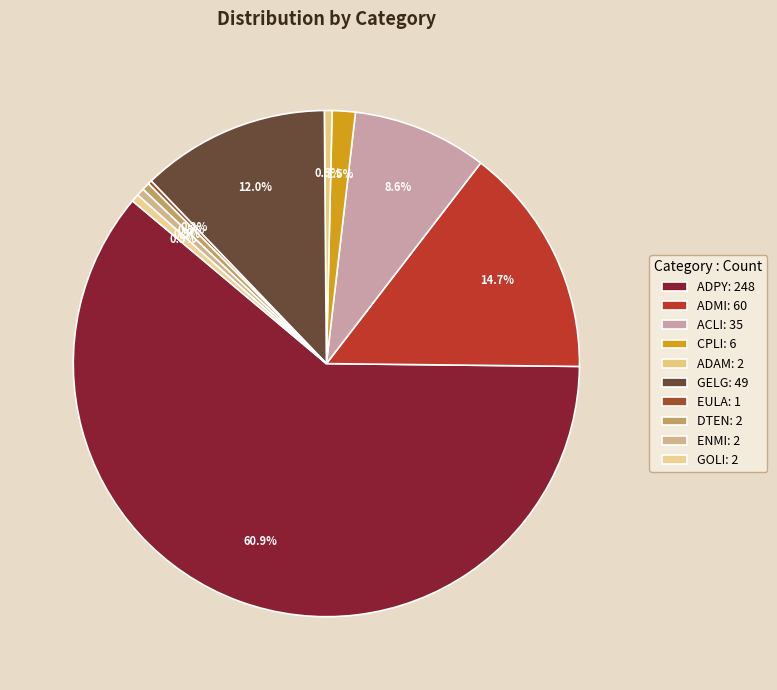

How many slices are in this pie chart?

10